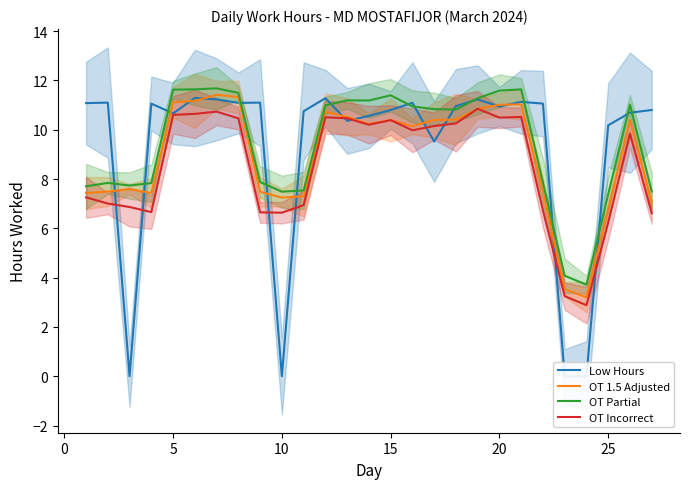

True or false: OT Partial has more than 0 points higher than both neighbors.

True